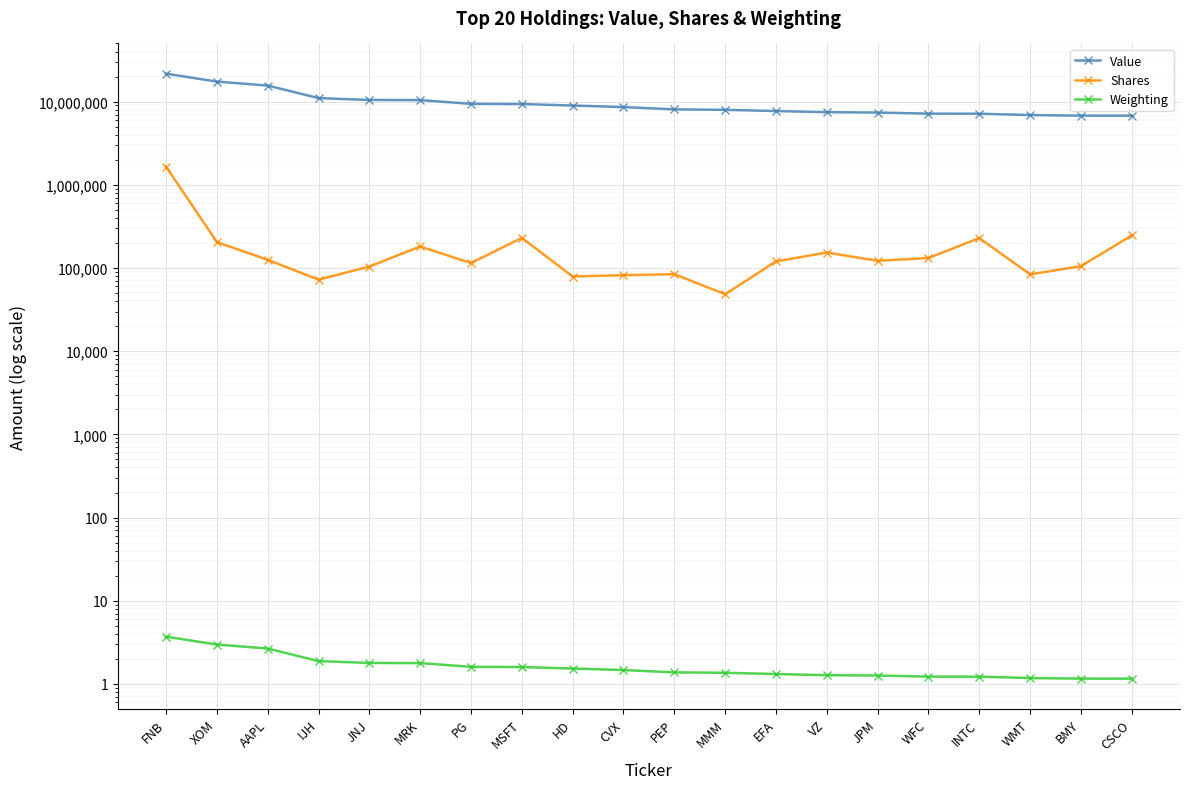

How many data points does each series have?

20